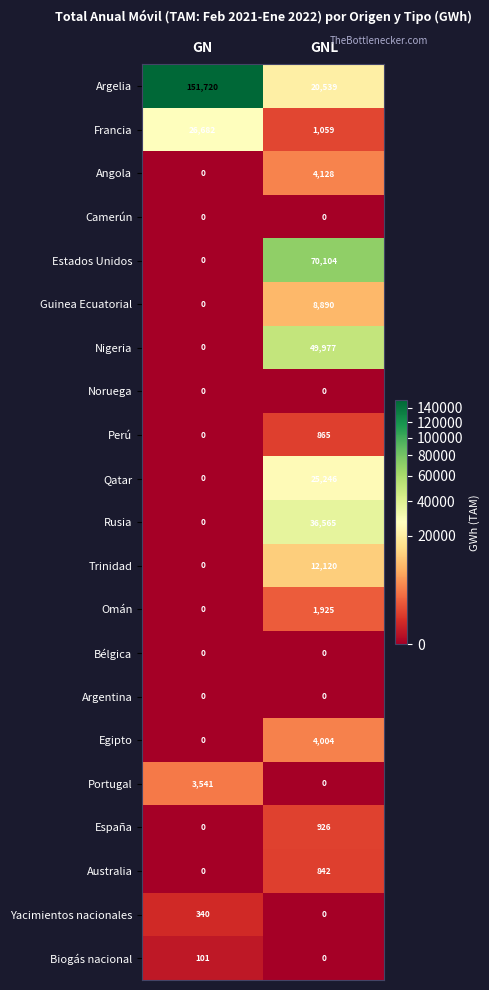

What is the spread (max minus min) of values at GNL?

70104